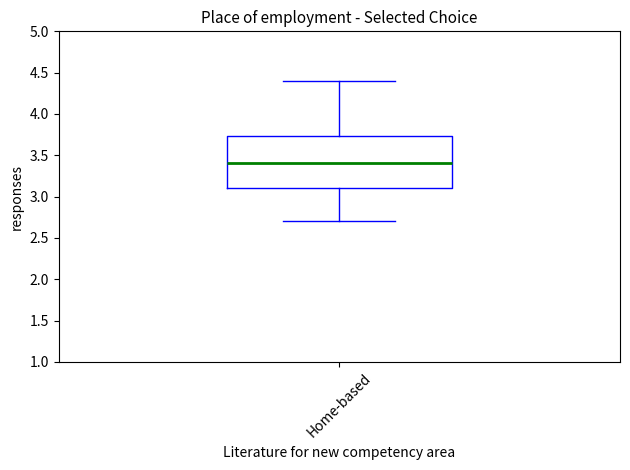

Where is the lower edge of the box for Home-based on the y-axis? The values are not printed on the chart, so give them approximately, as read against the axis.

3.10